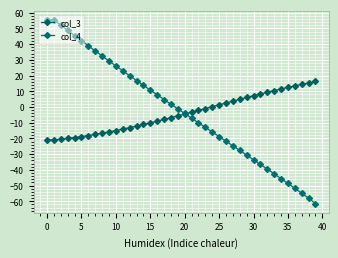

How many data points does each series have?

40